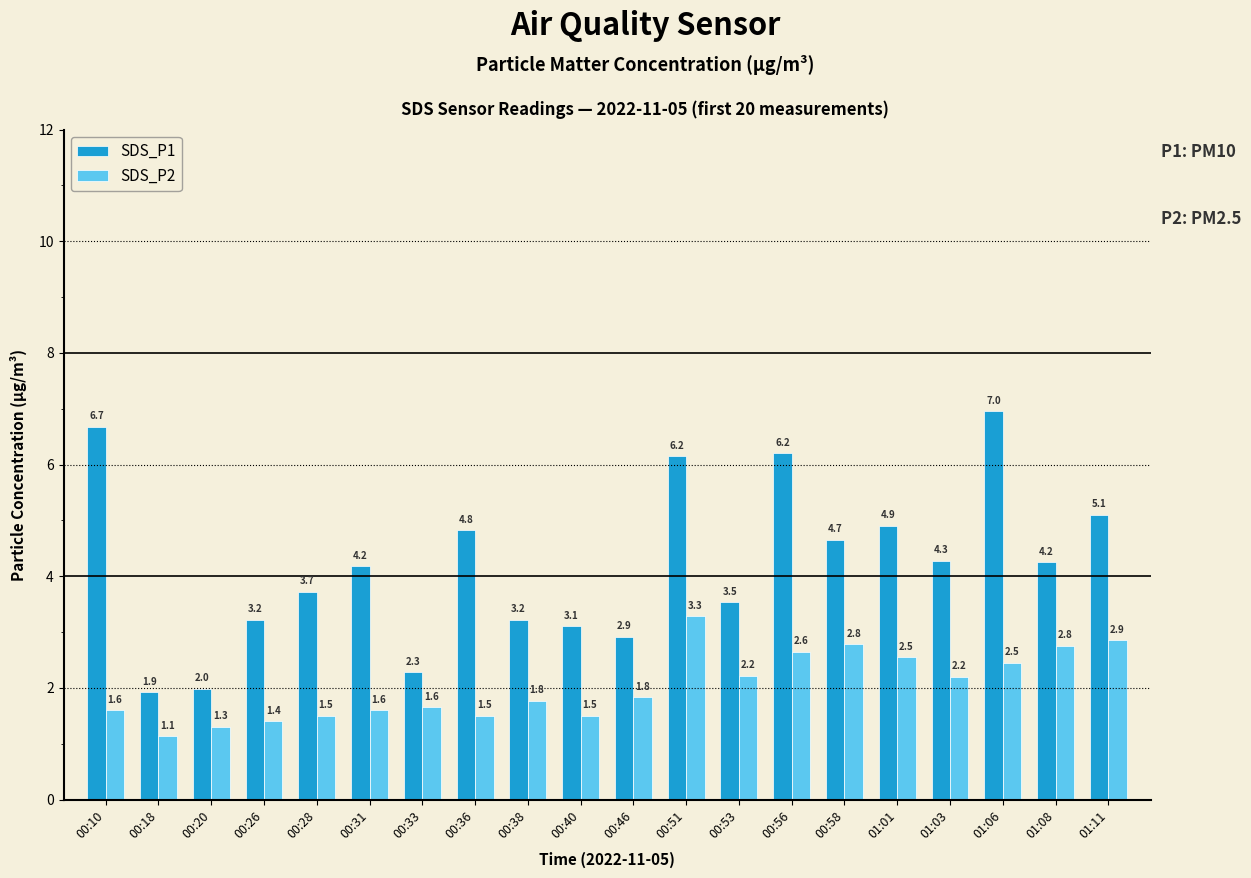

Which series has the largest total across all categories?

SDS_P1